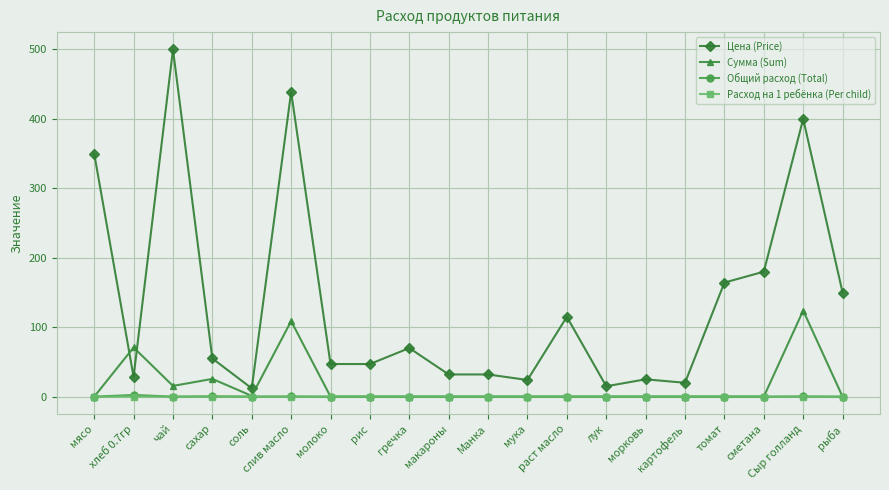

What position from the right is молоко?

14